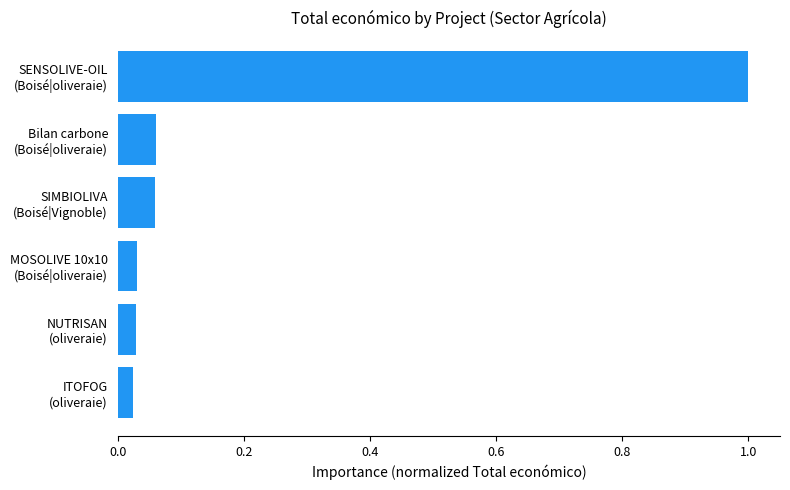

What is the greatest value displayed?

1.0